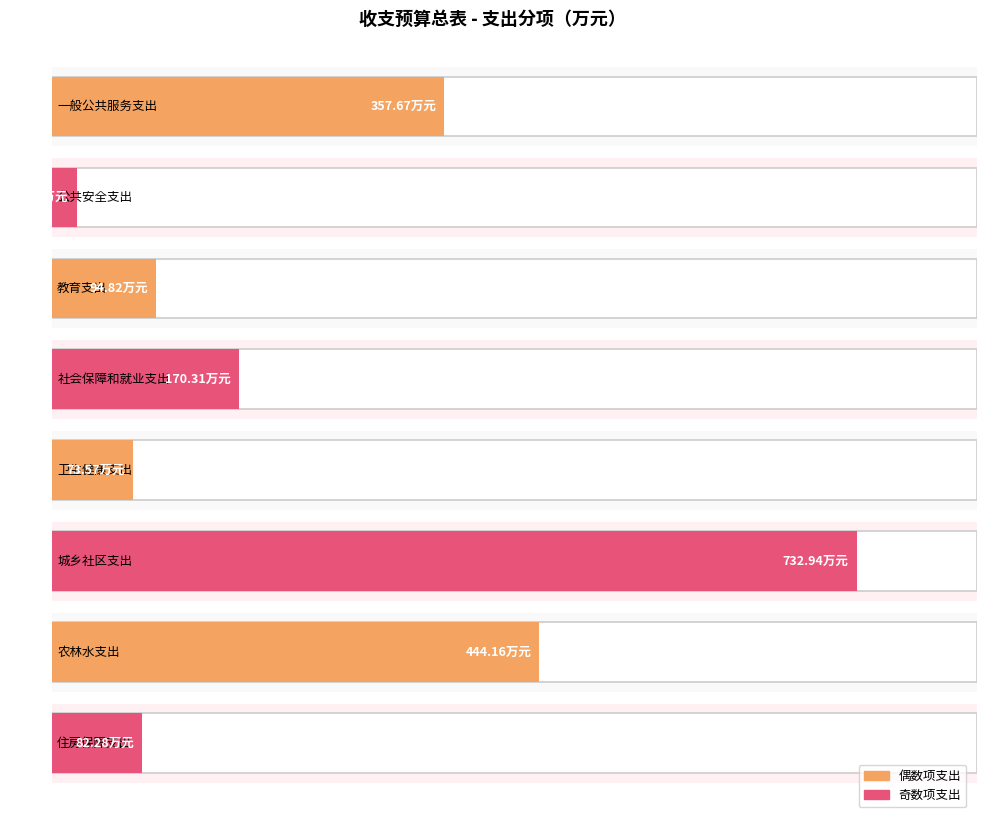

True or false: the data shows 732.9 at 城乡社区支出.

True